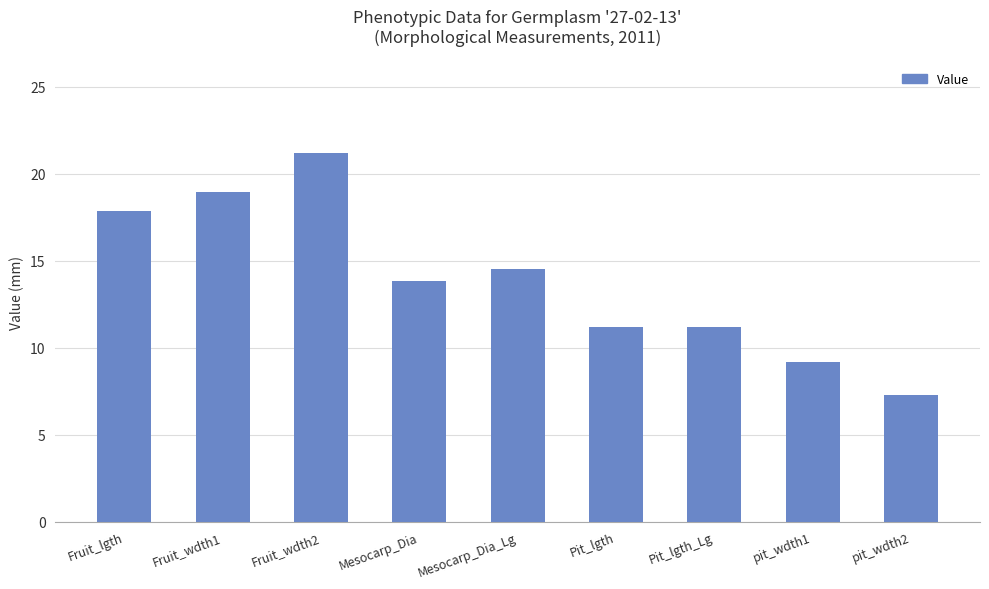

Which has a higher value, Fruit_wdth2 or Pit_lgth?

Fruit_wdth2